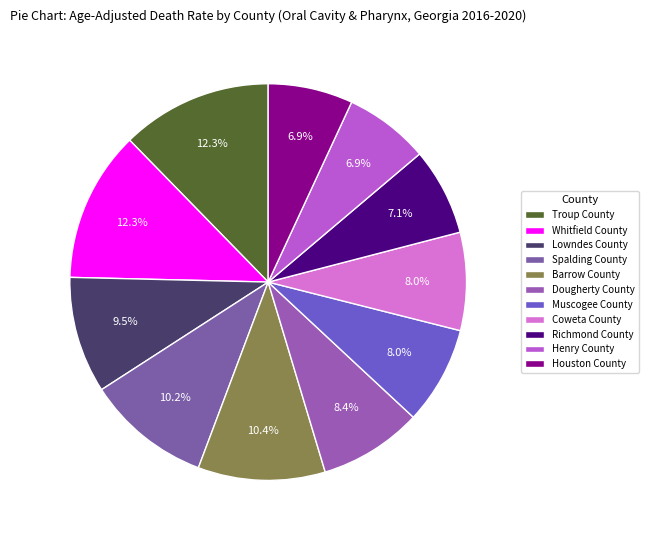

Is it true that Troup County is 12% of the pie?

True